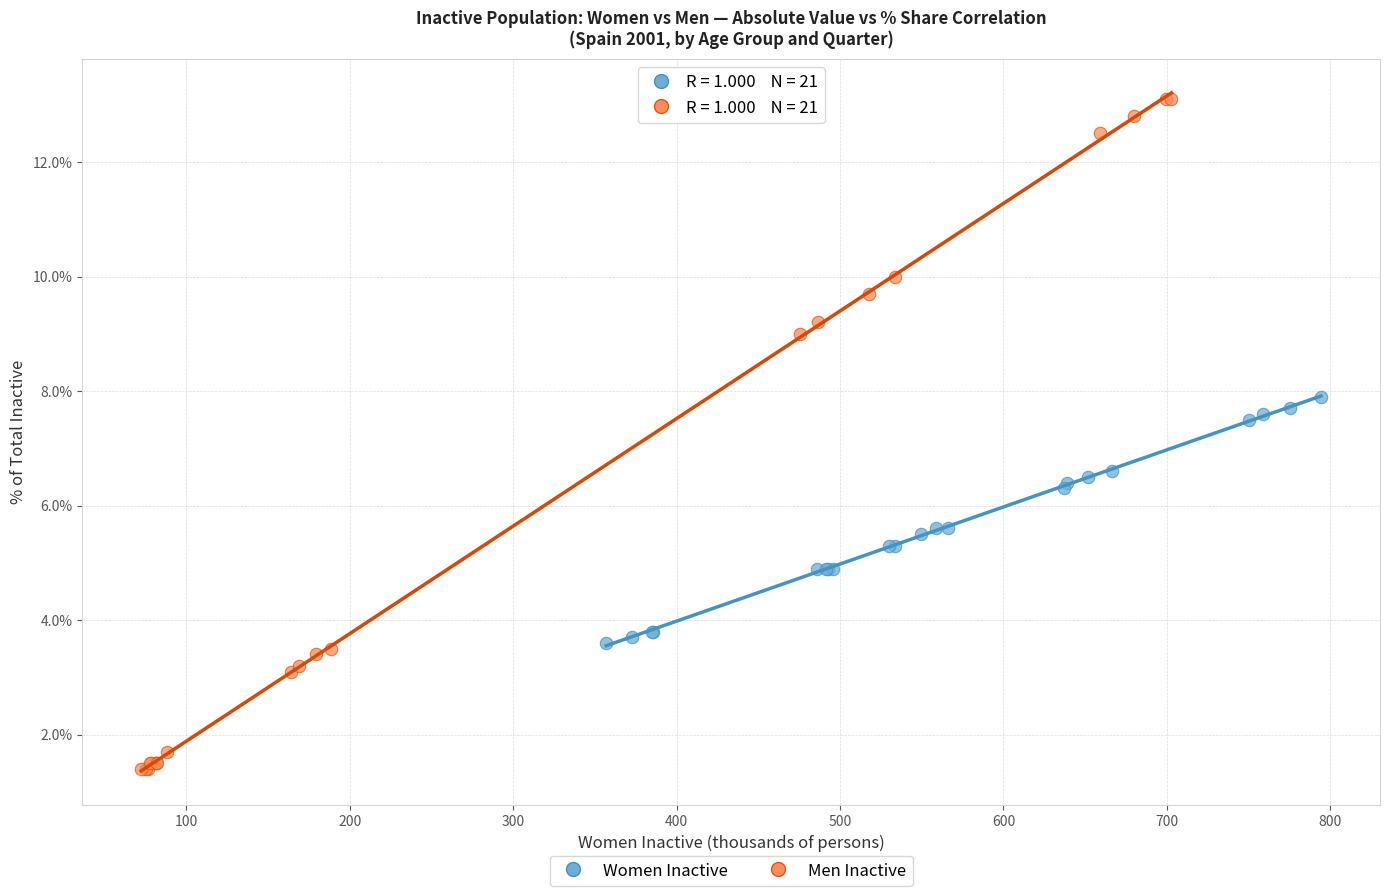

Which series contains the highest Y value?

Men Inactive